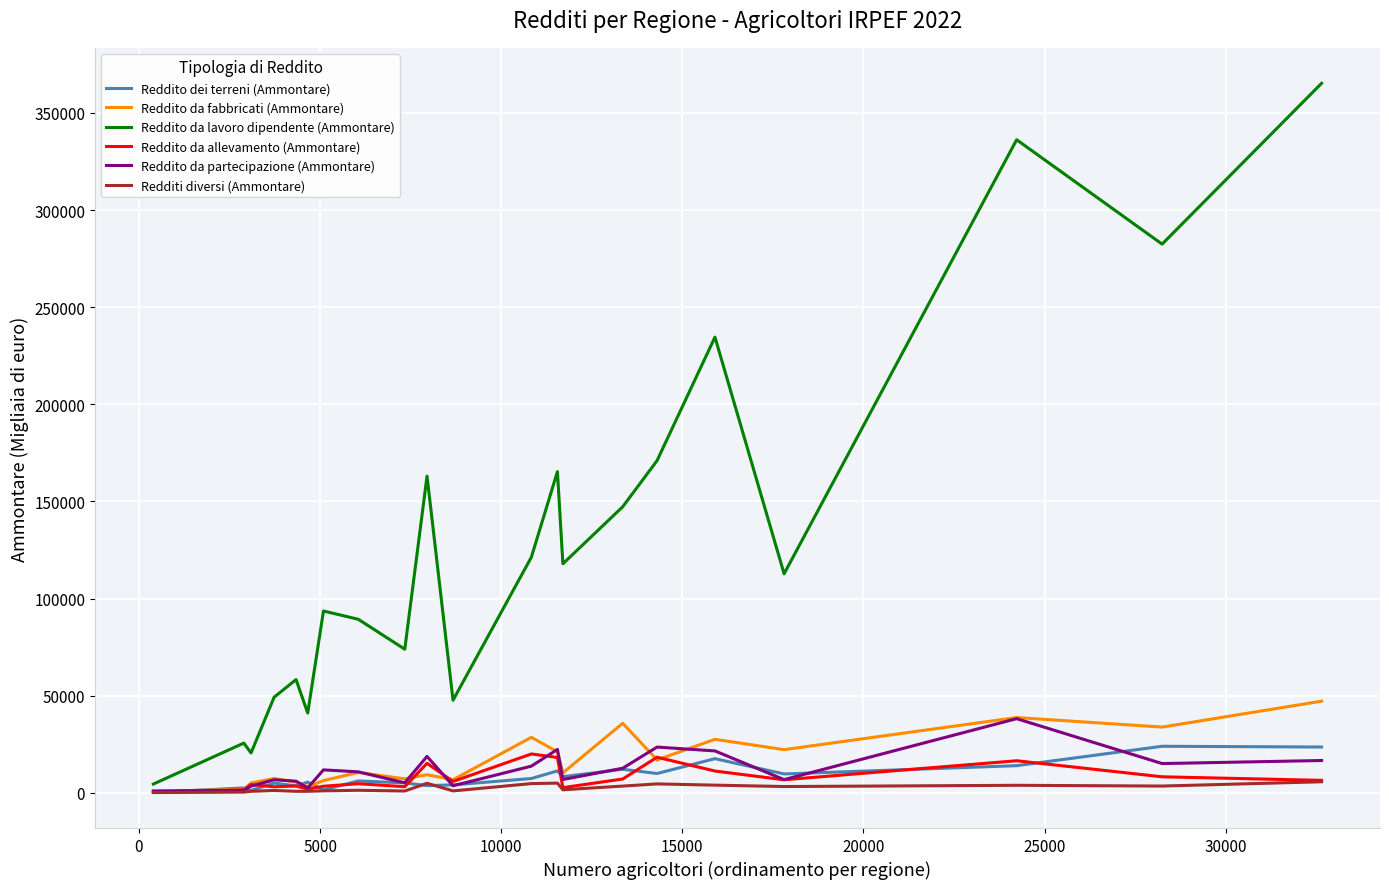

Which series has the largest total across all categories?

Reddito da lavoro dipendente (Ammontare)